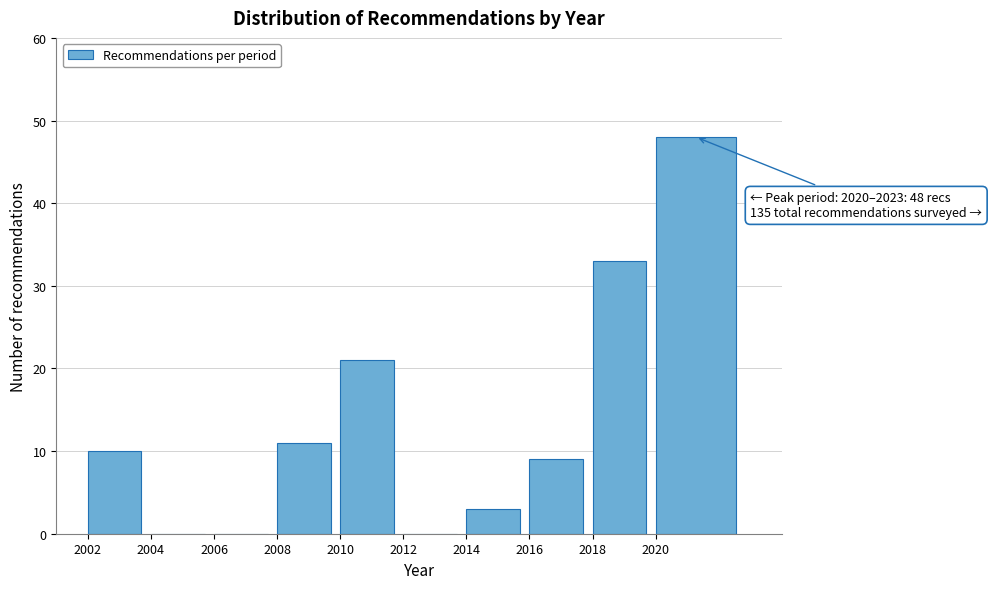

Reading left to right, transcribe all the data shown in this chart.

2002=10	2004=0	2006=0	2008=11	2010=21	2012=0	2014=3	2016=9	2018=33	2020=48